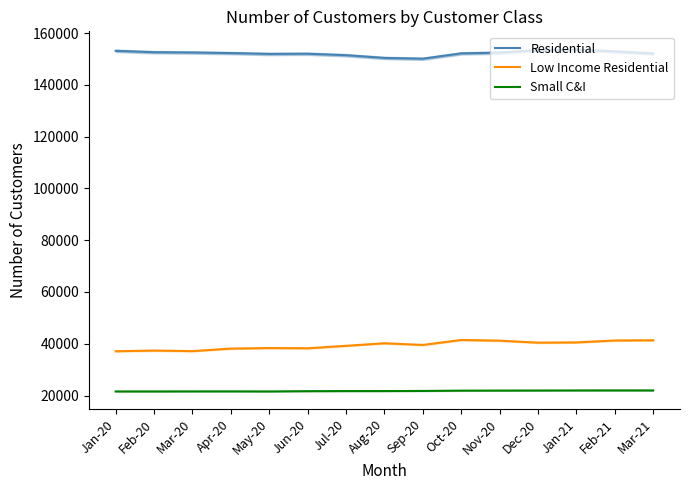

True or false: Low Income Residential has a value of 40420 at Dec-20.

True